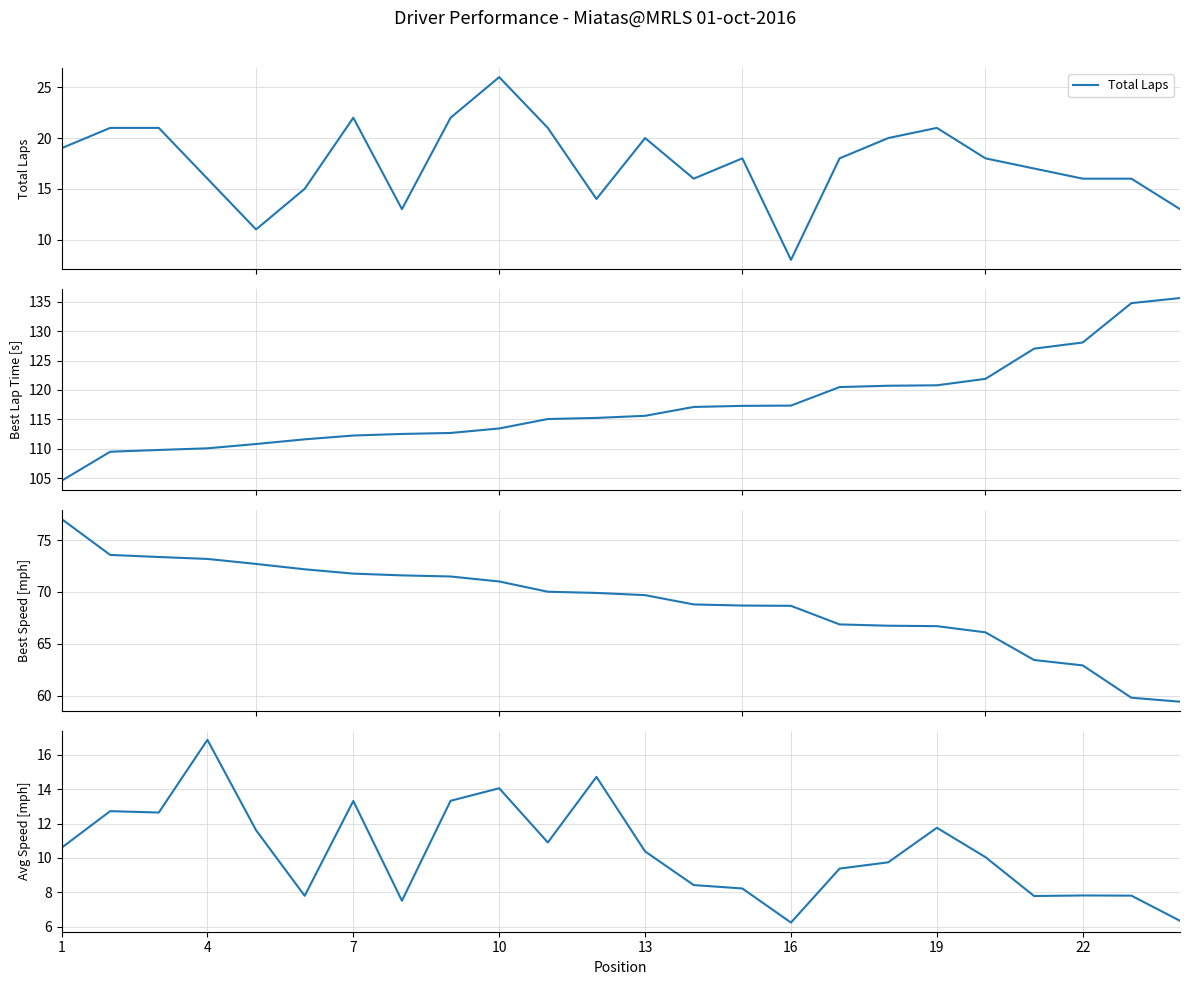

What is the maximum value for Total Laps?

26